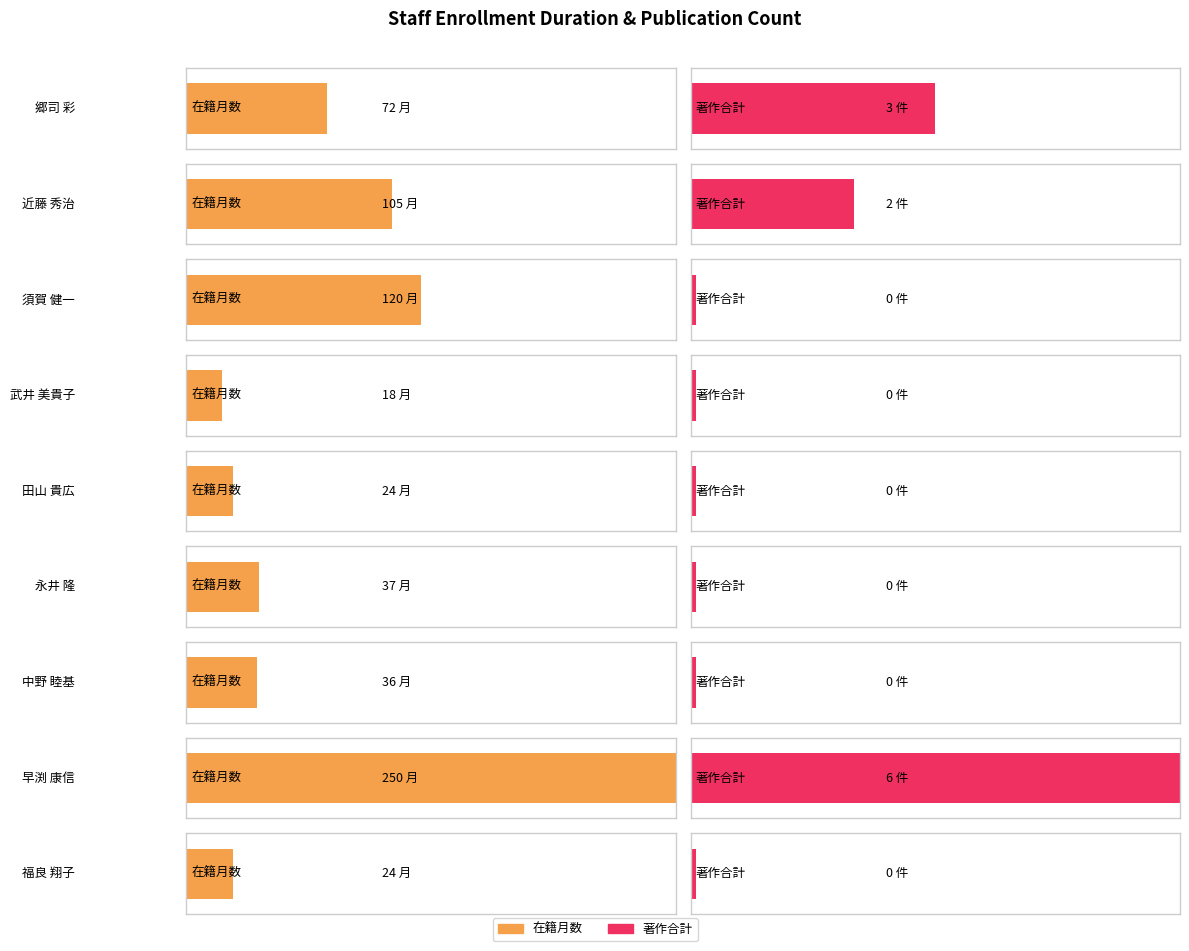

What is the label of the 3rd bar from the right?

中野 睦基